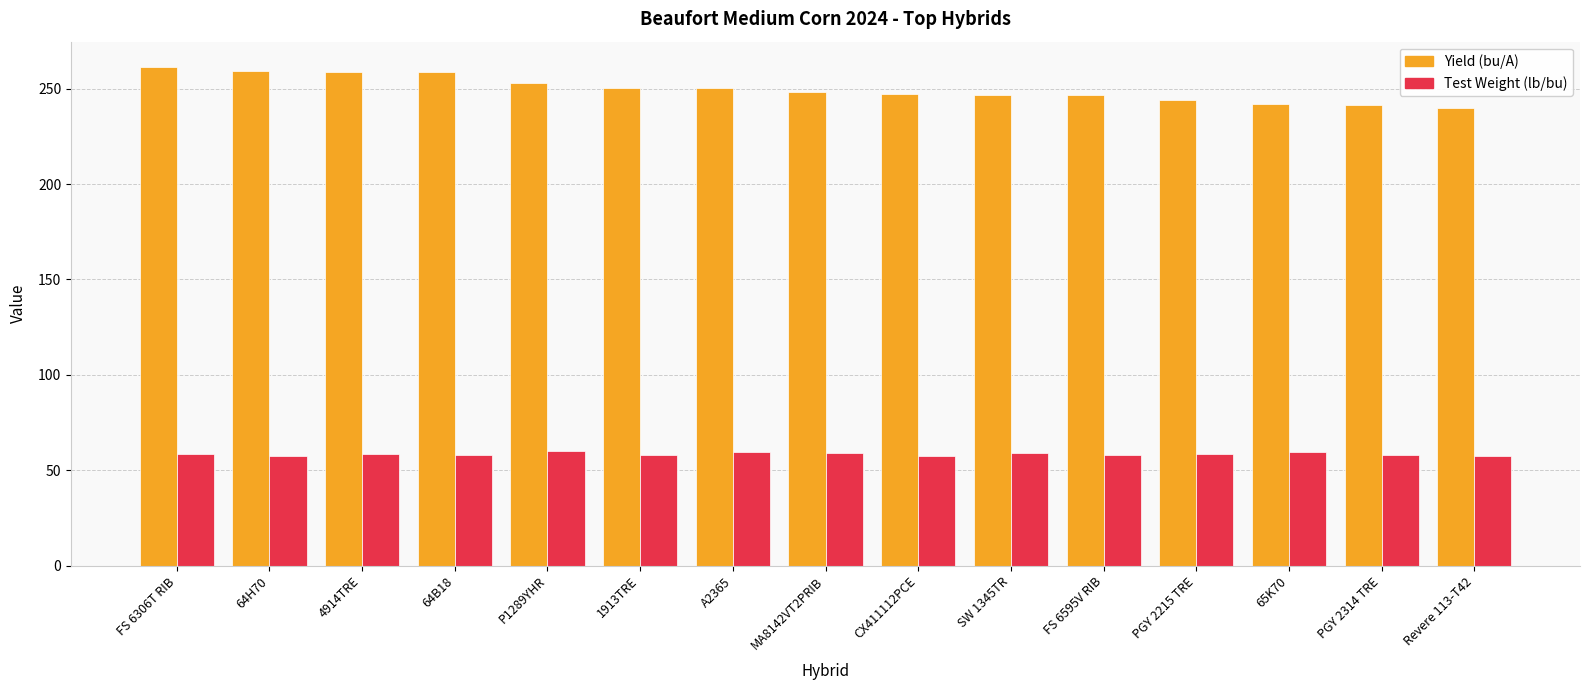

What is the value of the Yield (bu/A) bar at the 1st from the left?

261.5